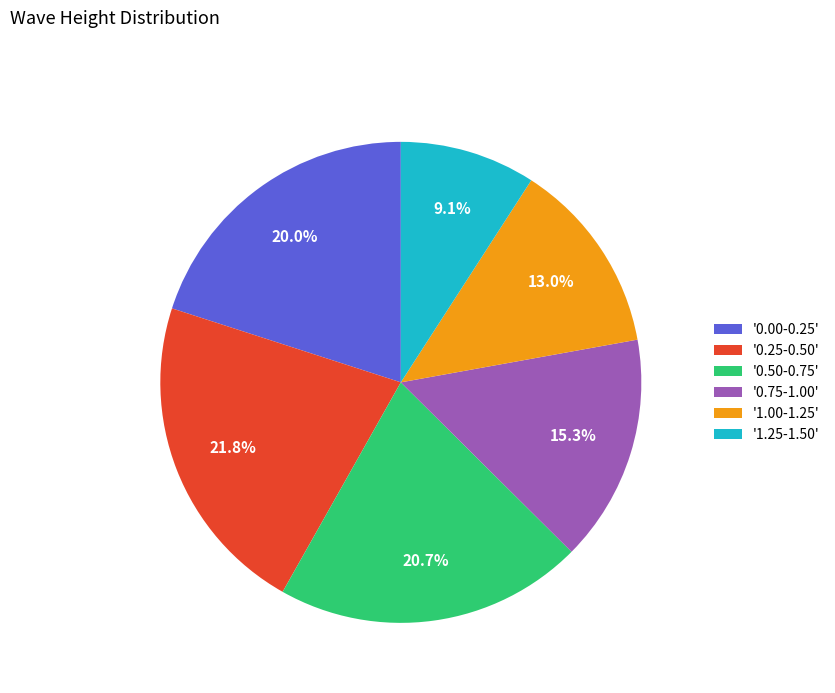

Rank the categories by value from highest to lowest.

'0.25-0.50', '0.50-0.75', '0.00-0.25', '0.75-1.00', '1.00-1.25', '1.25-1.50'